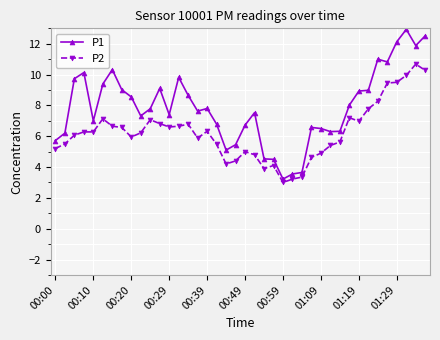

What is the lowest value of the P1 series?

3.2